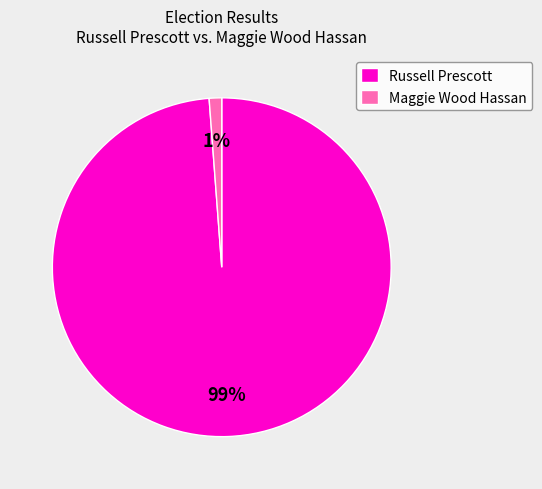

To the nearest percent, what portion does Russell Prescott represent?

99%